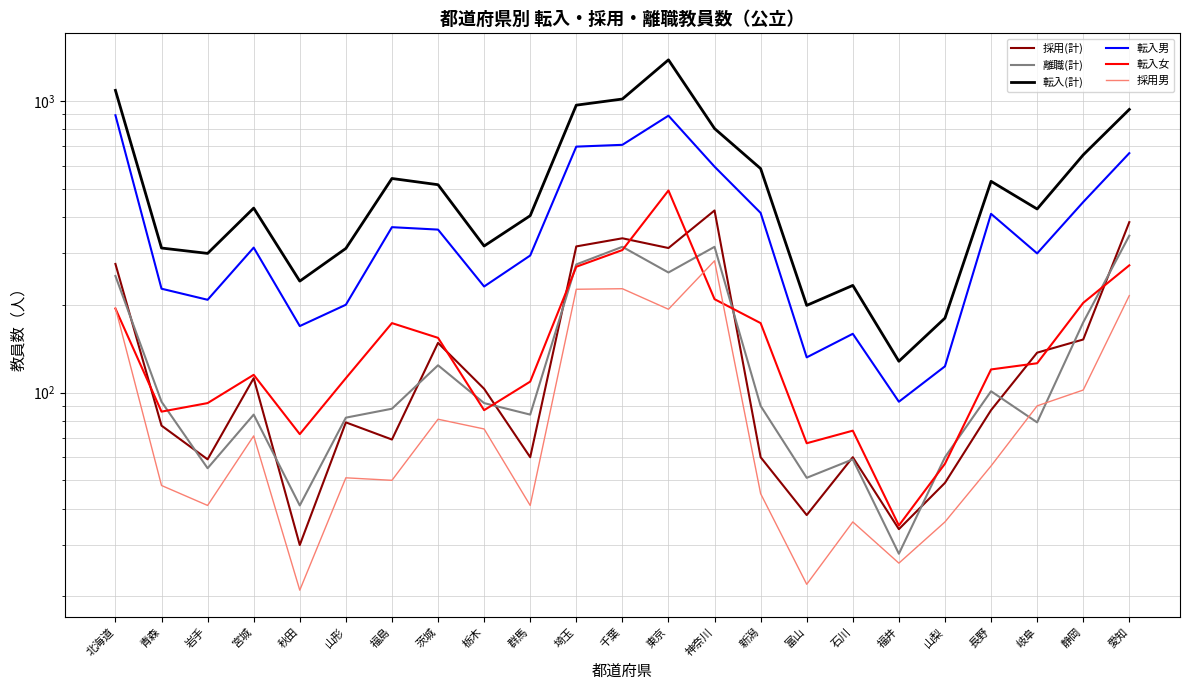

True or false: 離職(計) has more than 1 points higher than both neighbors.

True